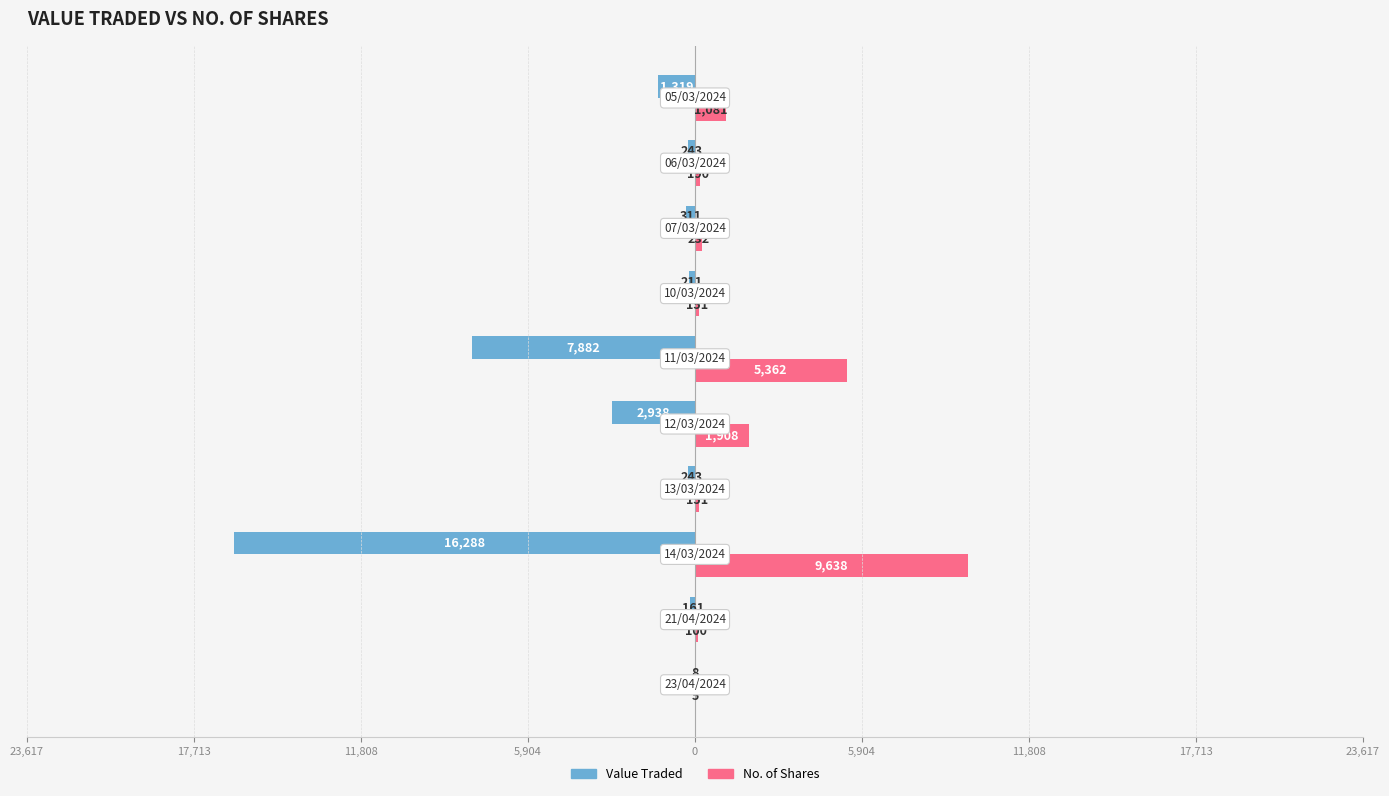

What are all the series names shown in the legend?

Value Traded, No. of Shares